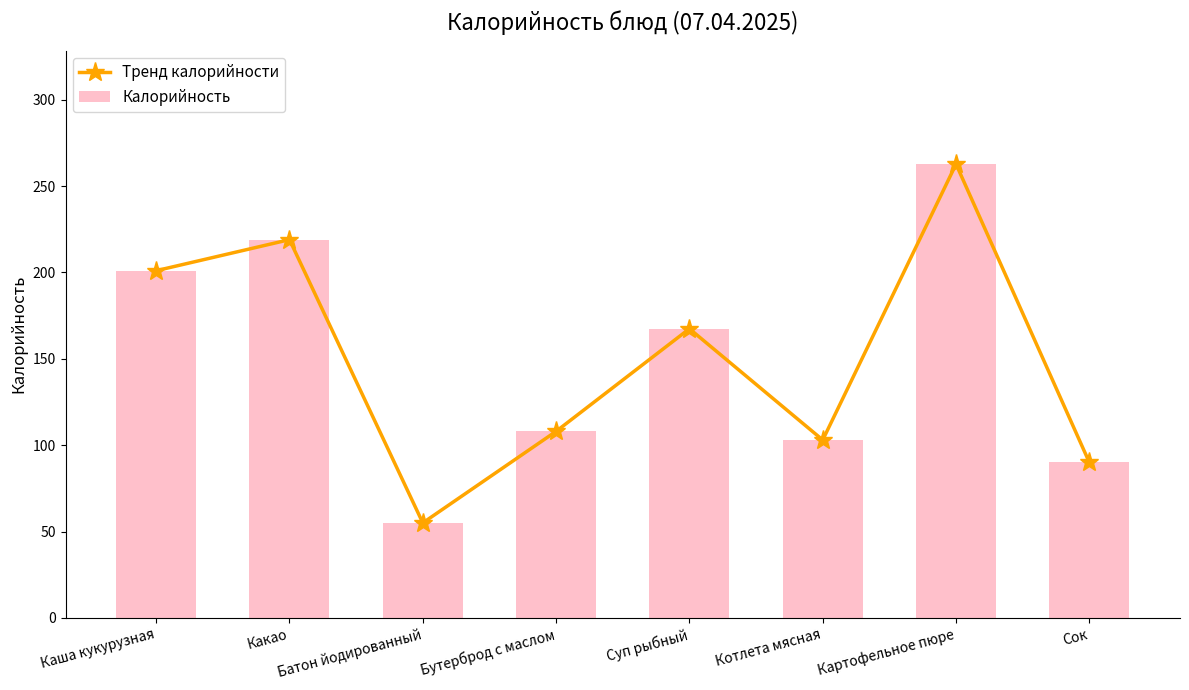

Reading left to right, what are all the values shown in this chart?

Тренд калорийности: Каша кукурузная=201.0	Какао=219.0	Батон йодированный=55.0	Бутерброд с маслом=108.0	Суп рыбный=167.4	Котлета мясная=103.0	Картофельное пюре=262.7	Сок=90.0
Калорийность: Каша кукурузная=201.0	Какао=219.0	Батон йодированный=55.0	Бутерброд с маслом=108.0	Суп рыбный=167.4	Котлета мясная=103.0	Картофельное пюре=262.7	Сок=90.0